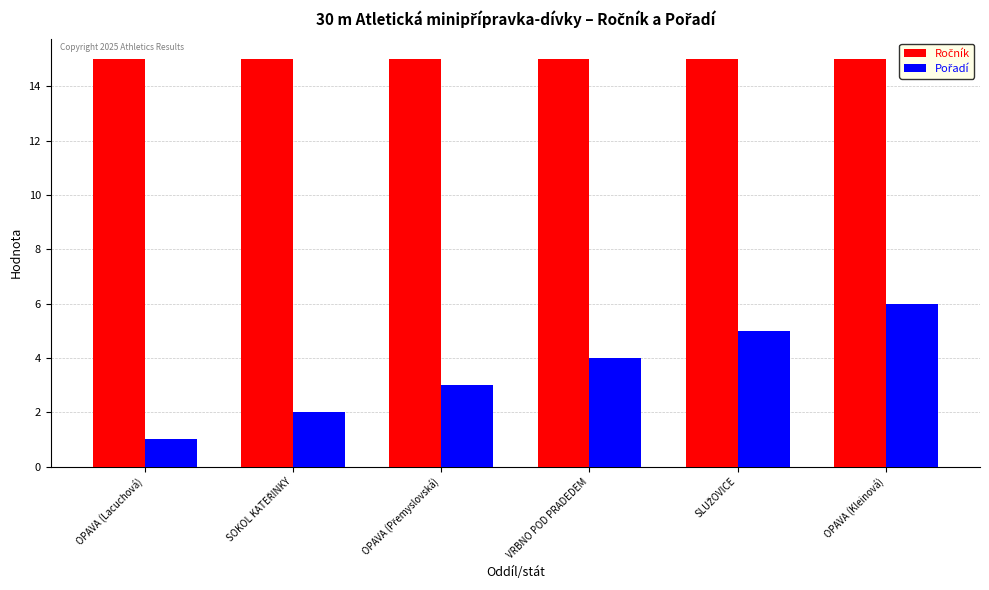

Are the bars grouped side by side (vs. stacked)?

Yes